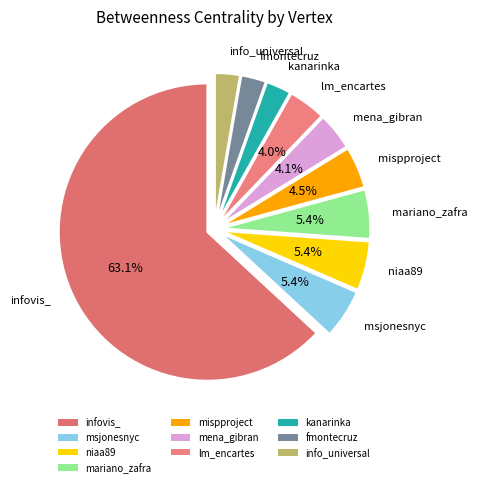

To the nearest percent, what portion does infovis_ represent?

63%